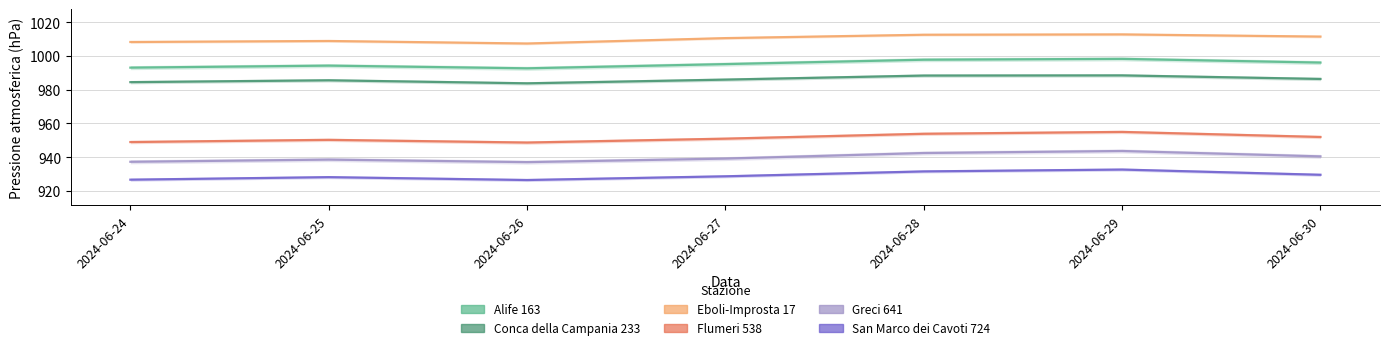

The Conca della Campania 233 series shows 1458.6 at 2024-06-30. True or false?

False